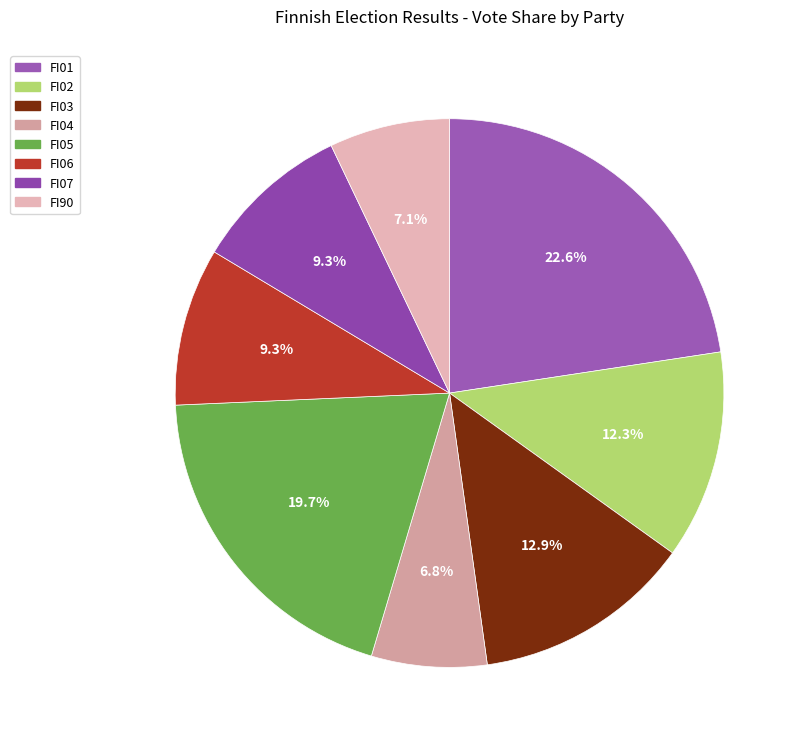

To the nearest percent, what is the difference between the largest and smallest slice percentages?

16%